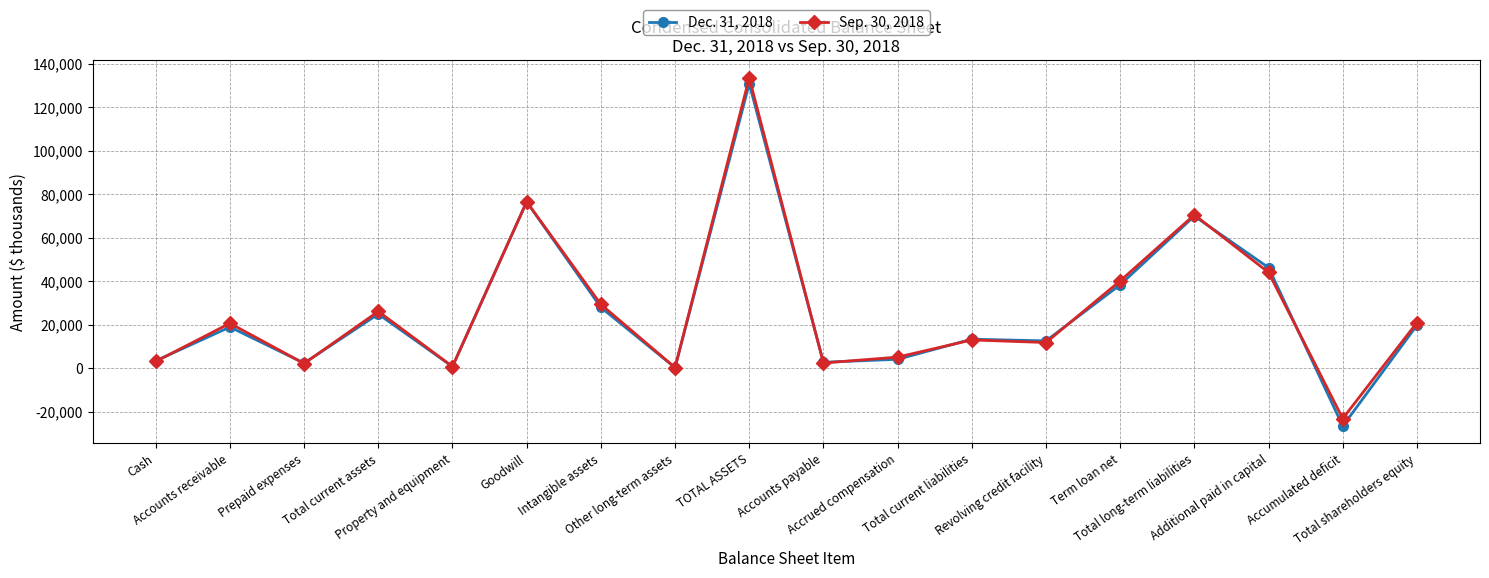

What is the difference between the Dec. 31, 2018 values at Accounts receivable and Intangible assets?

9023